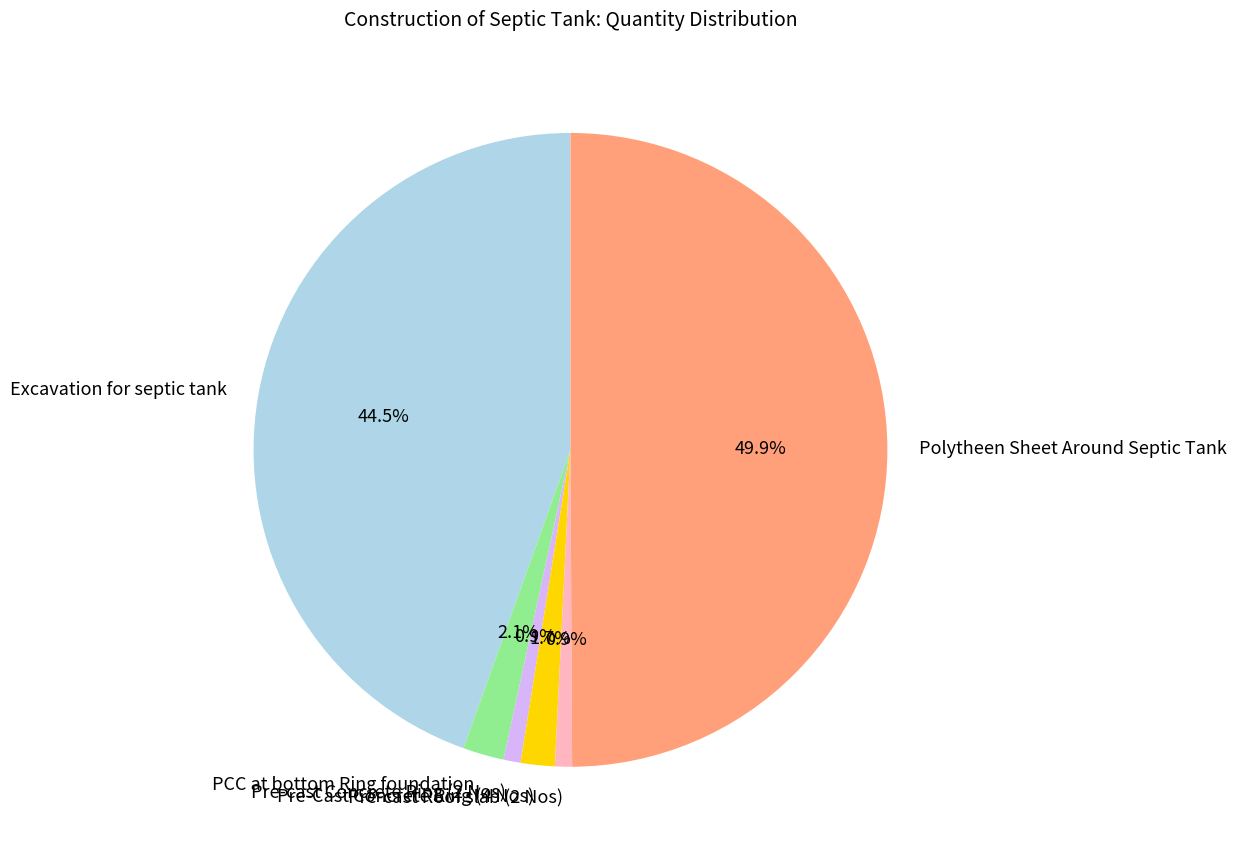

To the nearest percent, what is the difference between the largest and smallest slice percentages?

49%